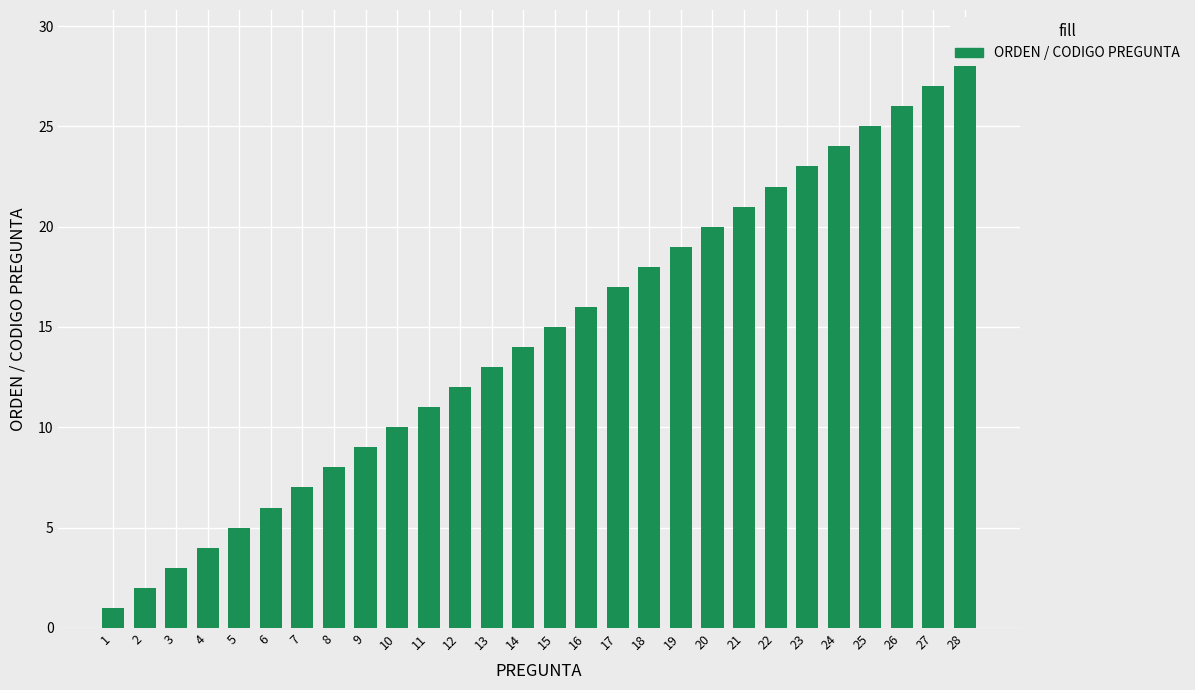

How many categories are shown in the chart?

28